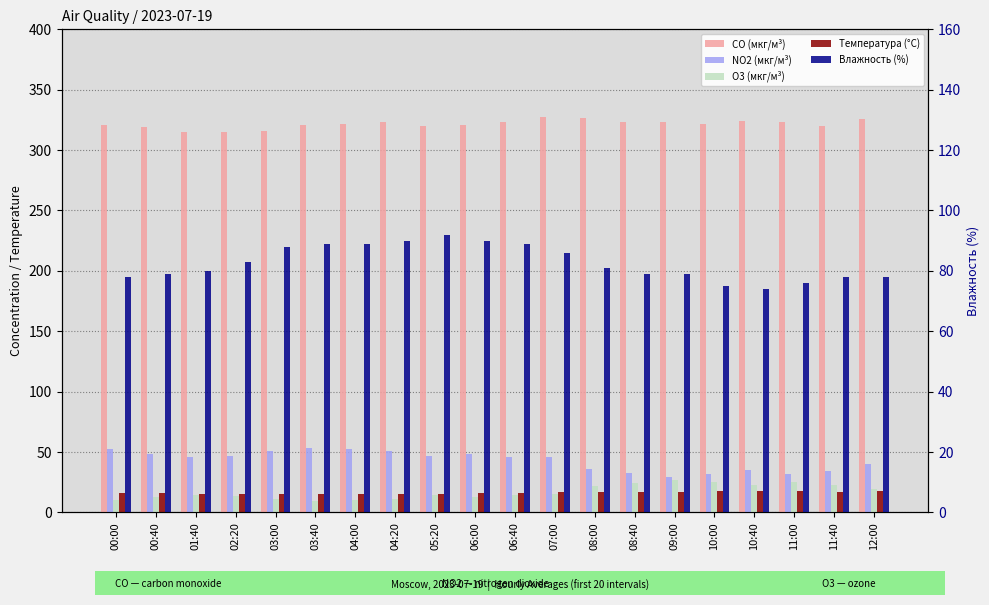

Between 10:00 and 00:00, which is larger?

10:00